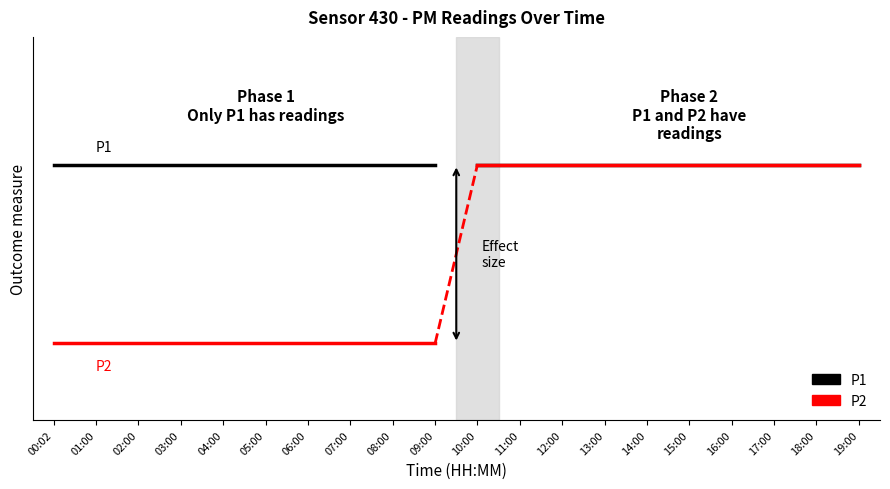

What are all the series names shown in the legend?

P1, P2